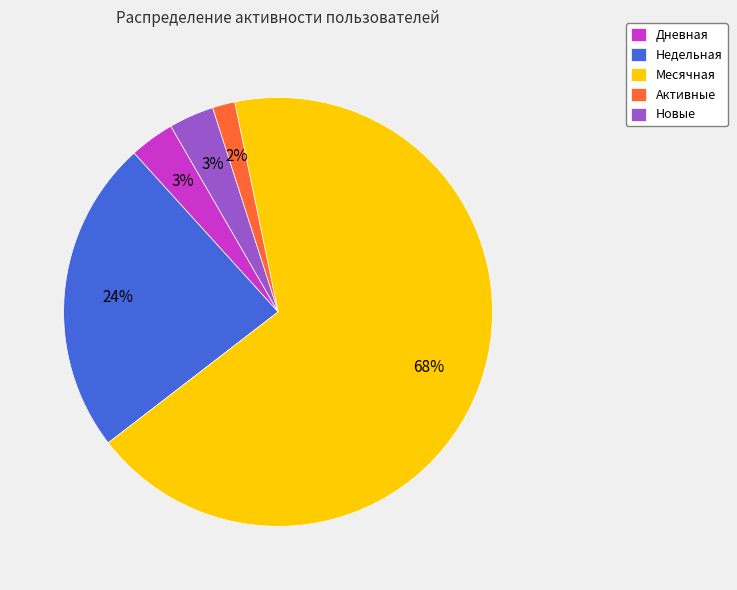

Is Дневная the majority of the pie?

No